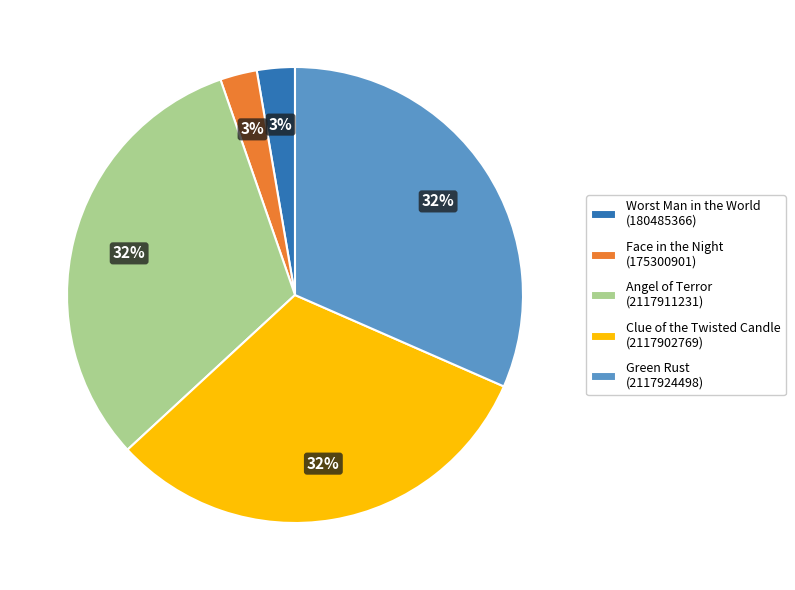

How many slices are in this pie chart?

5